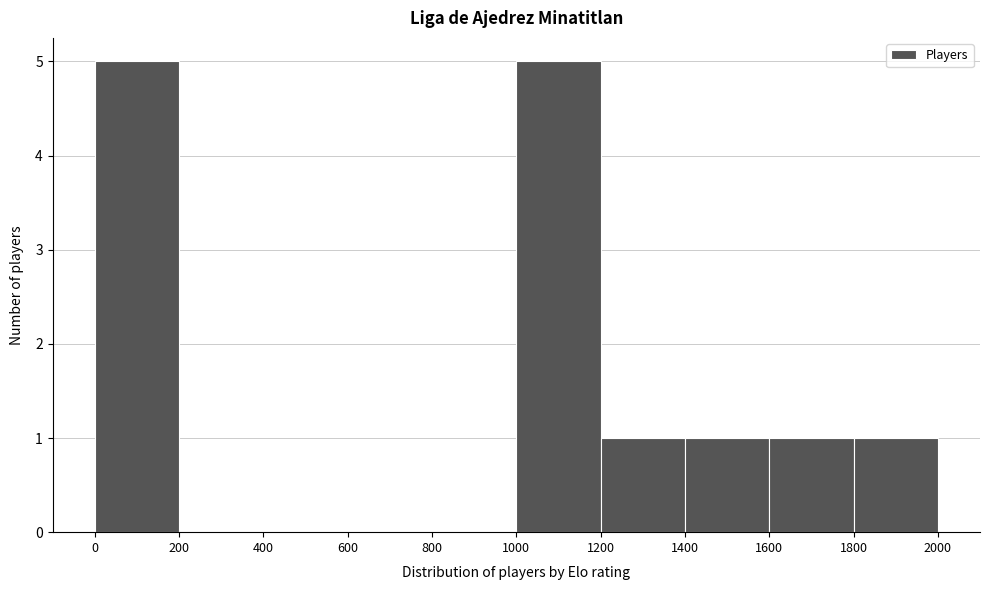

What is the height of the bar covering 1600 to 1800 on the x-axis? The values are not printed on the chart, so give them approximately, as read against the axis.

1